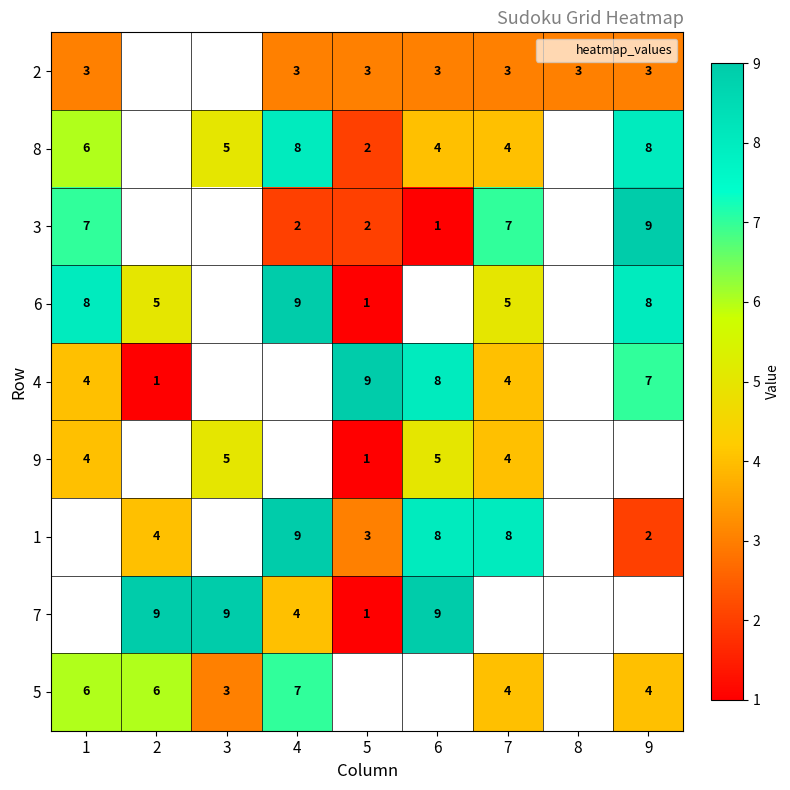

The 7 series shows 9 at 6. True or false?

True